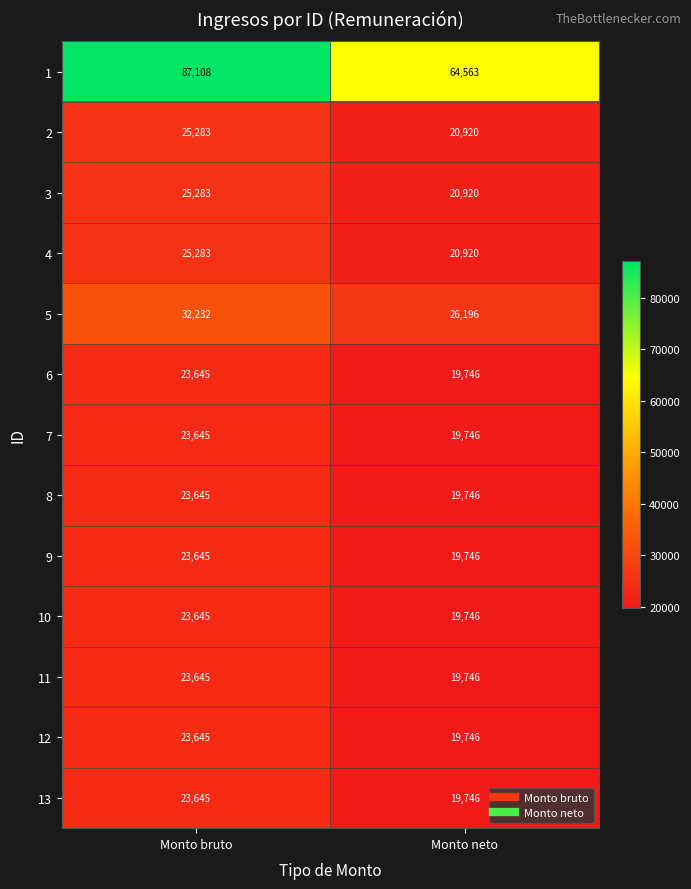

At which category is the sum across all series the highest?

Monto bruto